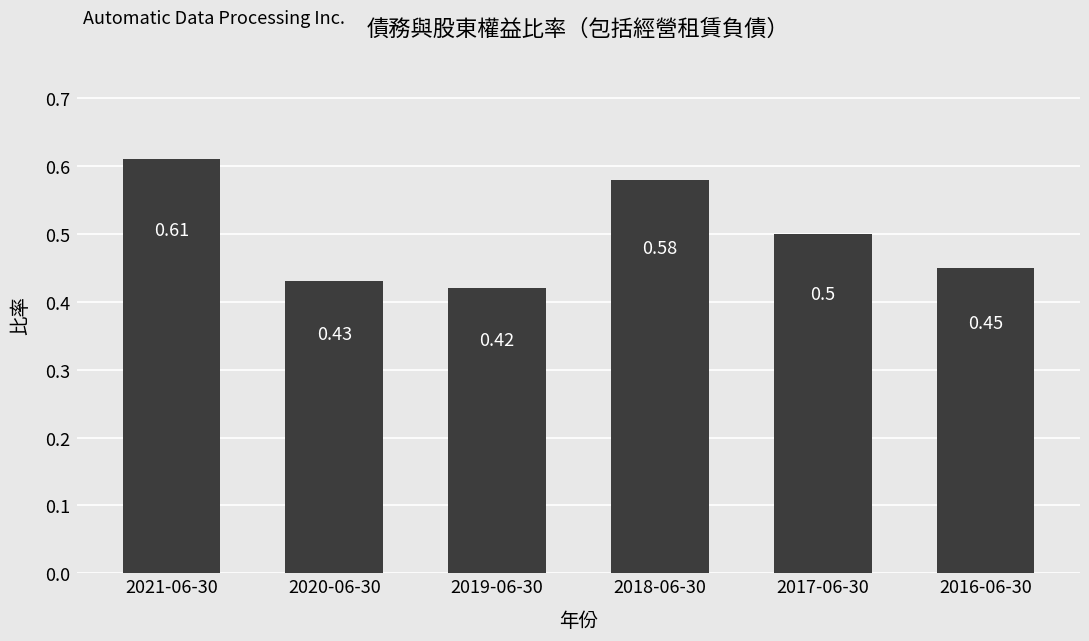

List the labels in order of value, largest first.

2021-06-30, 2018-06-30, 2017-06-30, 2016-06-30, 2020-06-30, 2019-06-30